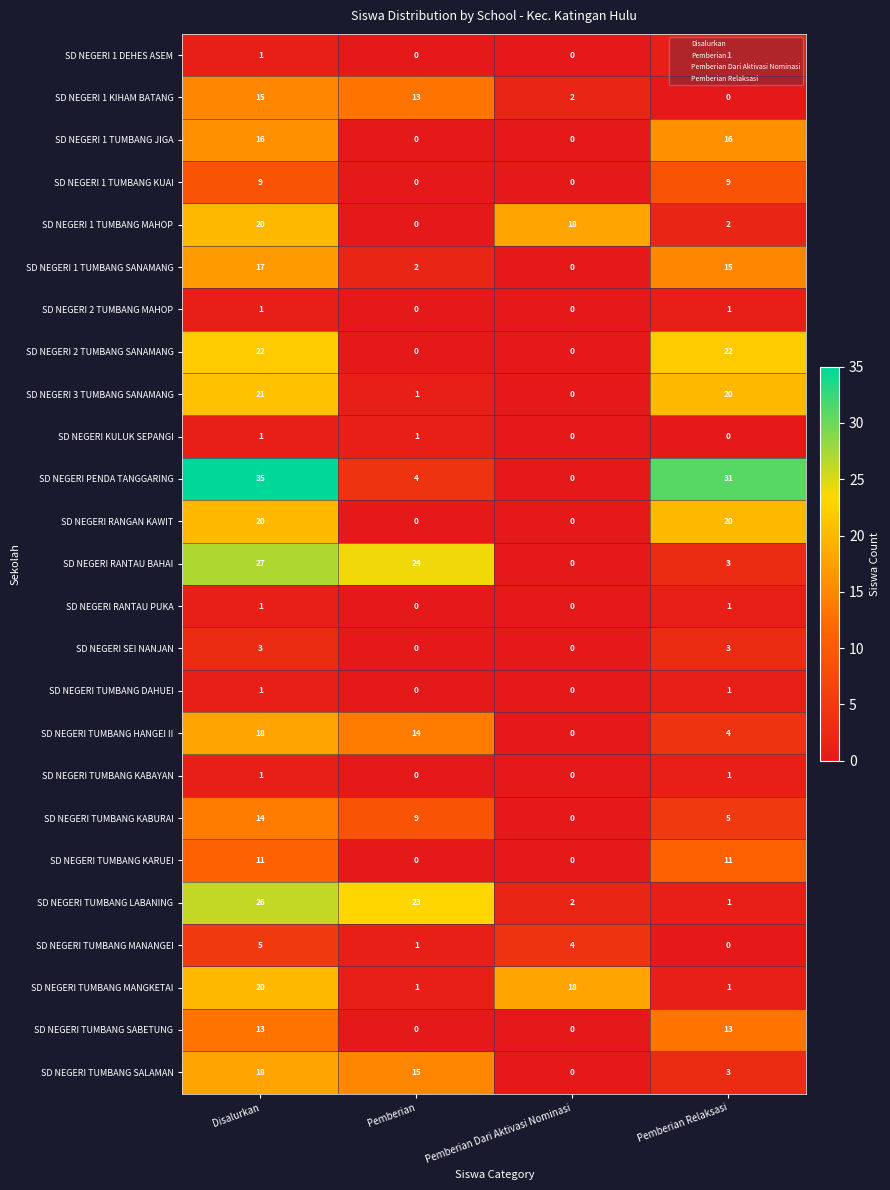

How many positive values does the SD NEGERI TUMBANG DAHUEI series have?

2